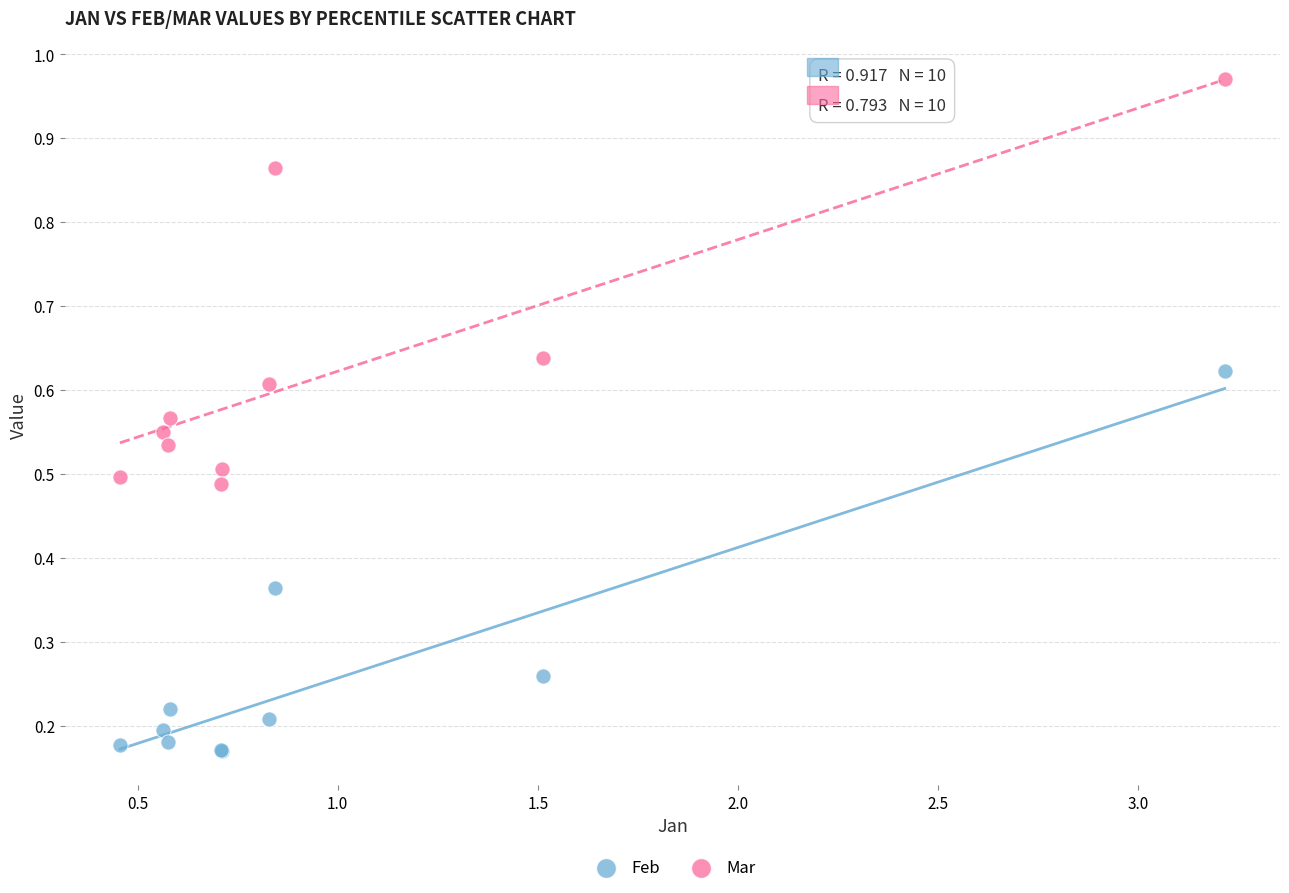

Which series contains the highest Y value?

Mar